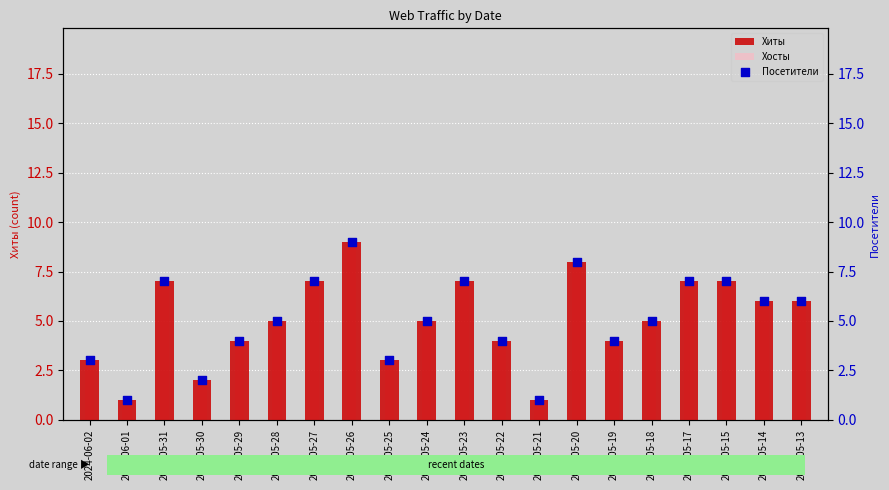

What is the total value across all series at 2024-05-18?

15